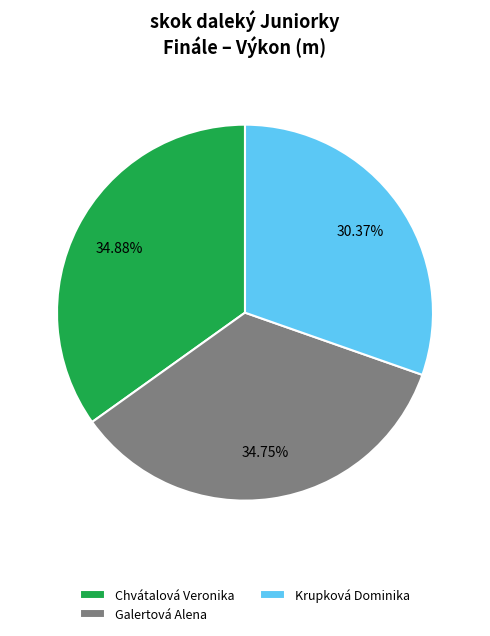

Between Galertová Alena and Krupková Dominika, which is larger?

Galertová Alena